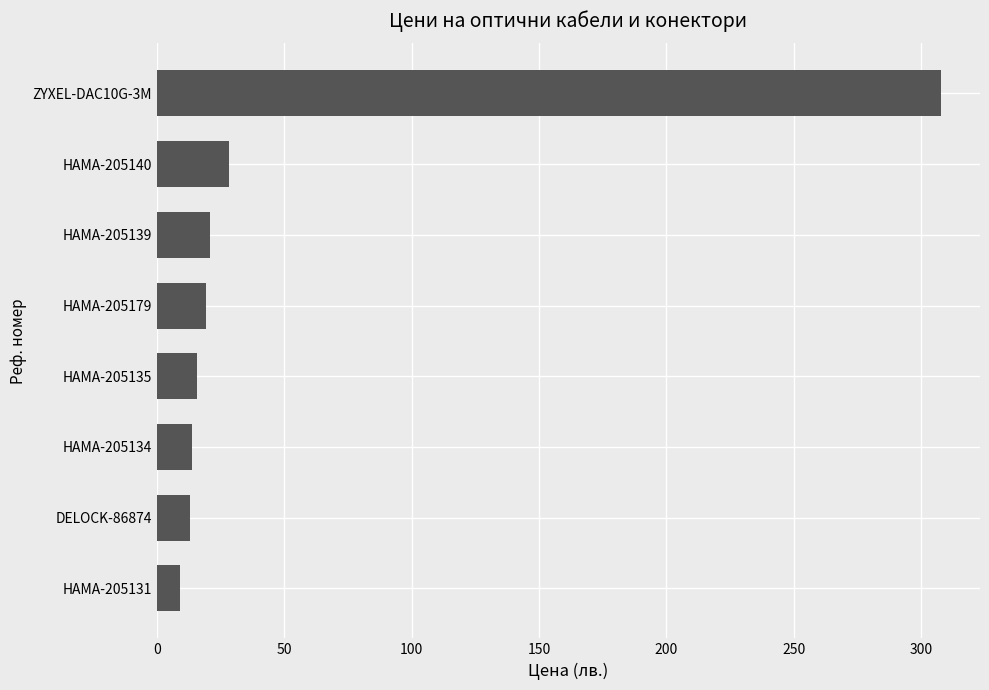

The chart shows a value of 8.9 at HAMA-205131. True or false?

True